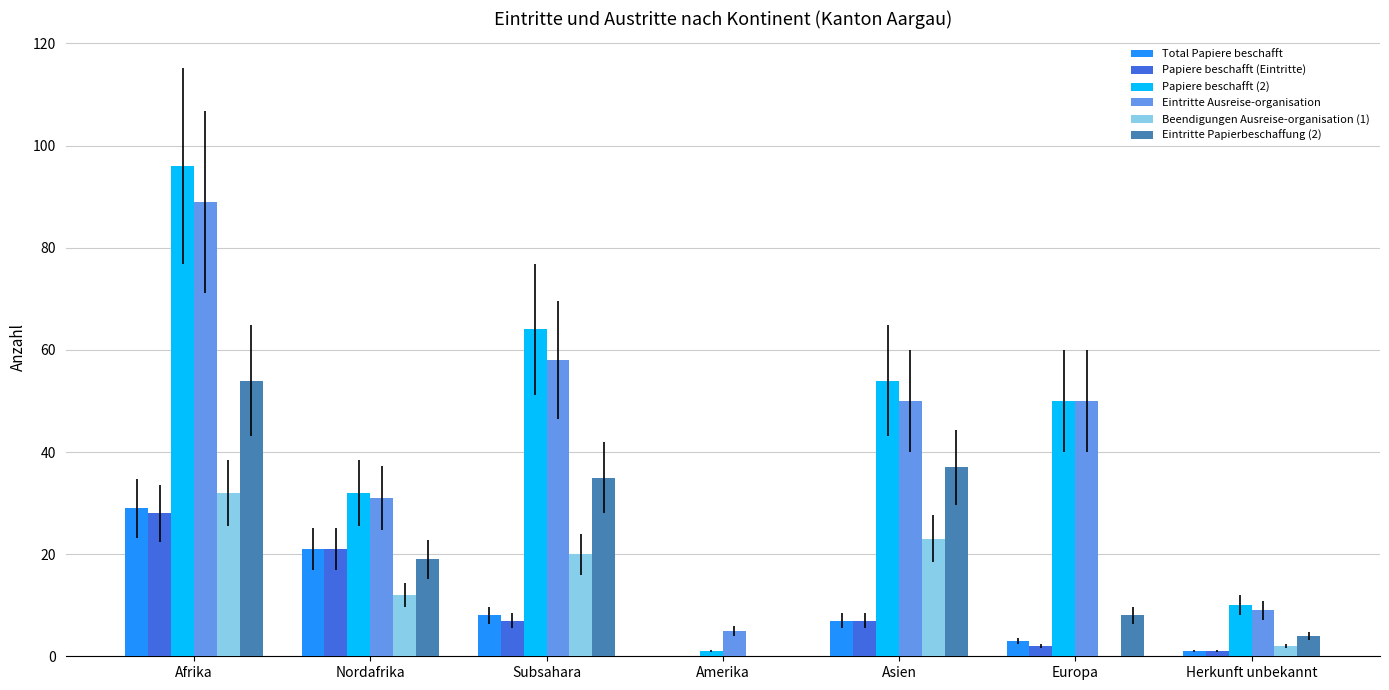

What is the sum of all Eintritte Ausreise-organisation values?

292